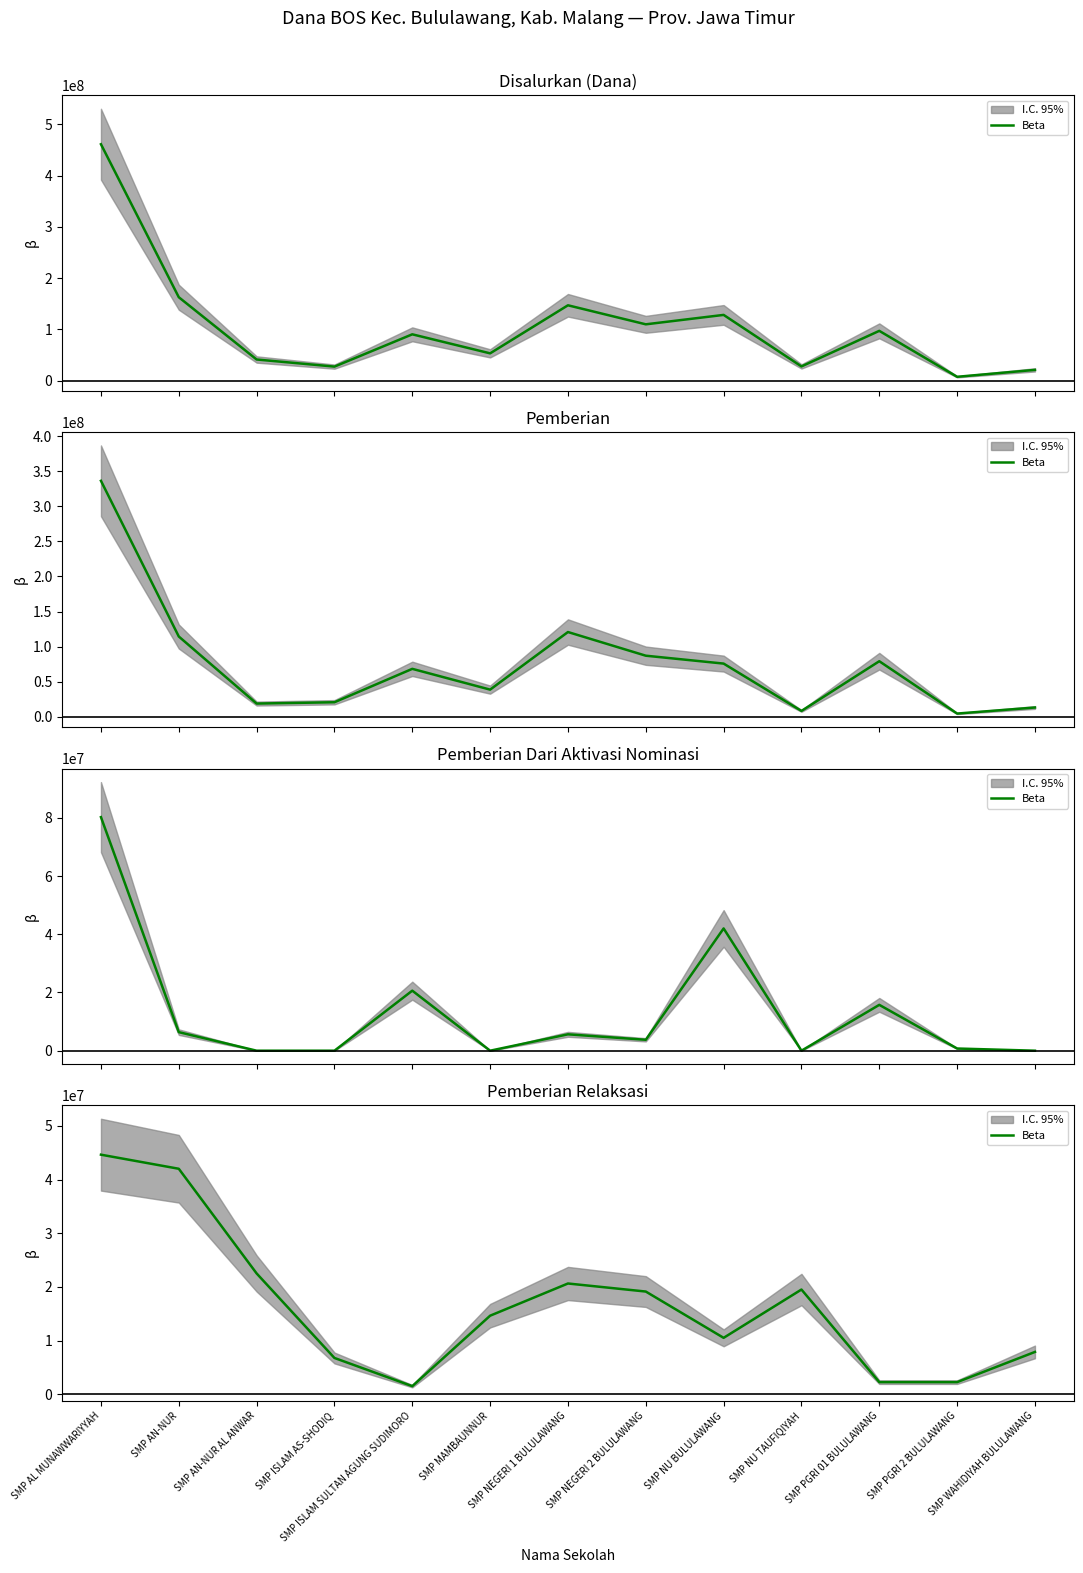

Is this an area chart (filled region under the line)?

No